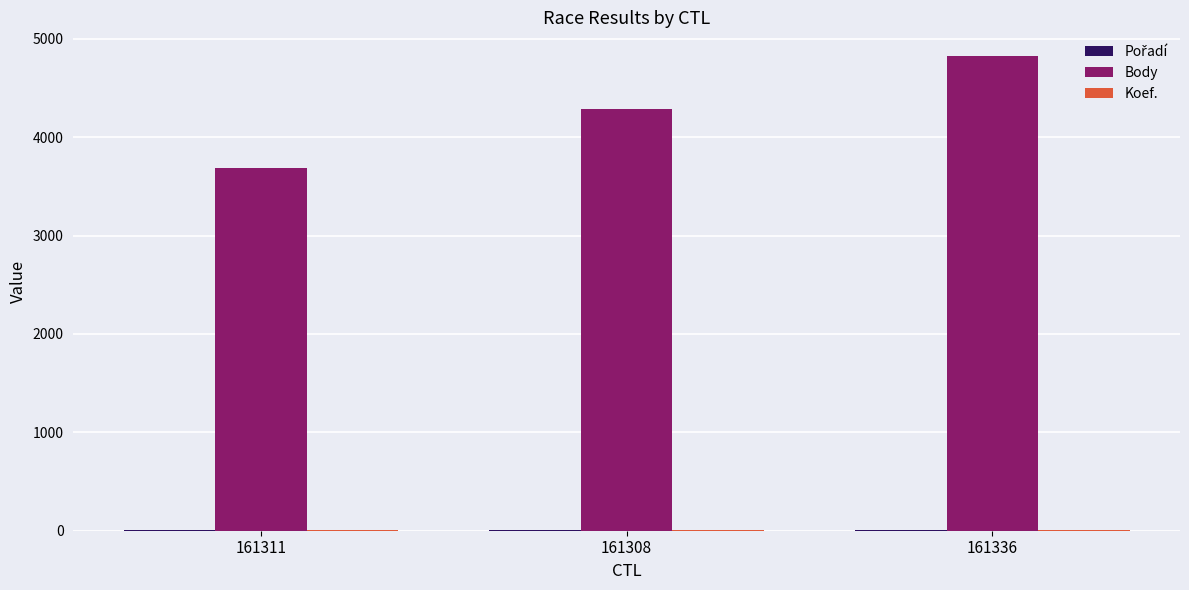

The value of Body at 161336 is 2111. True or false?

False